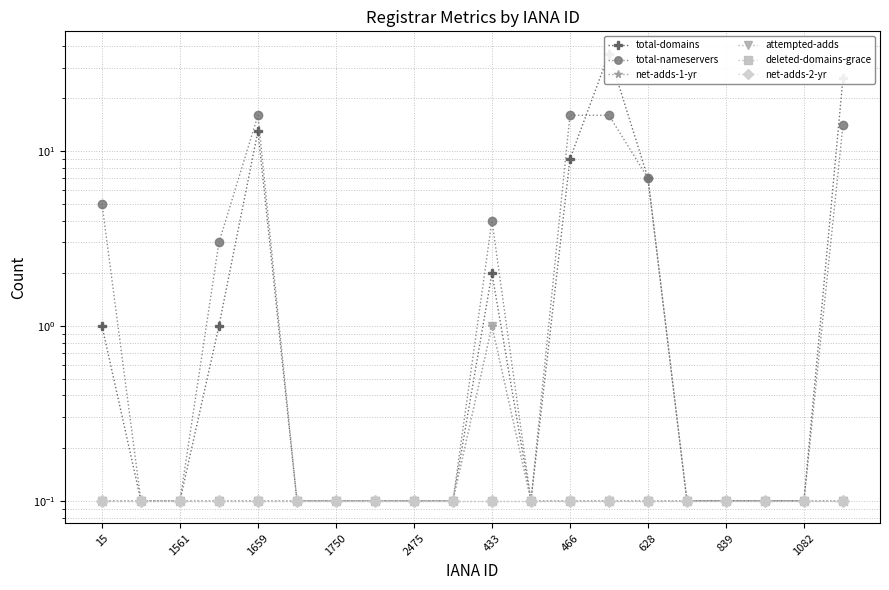

At how many categories does at least one series exceed 28?

1